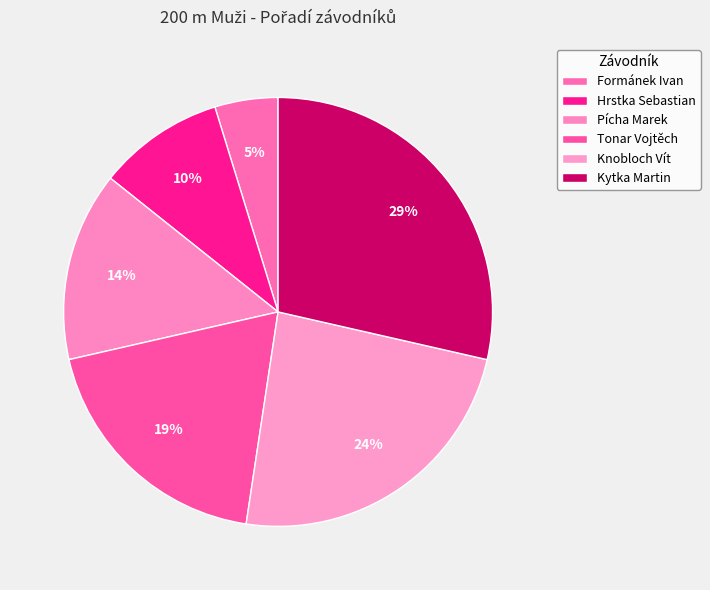

Is it true that Pícha Marek is 14% of the pie?

True